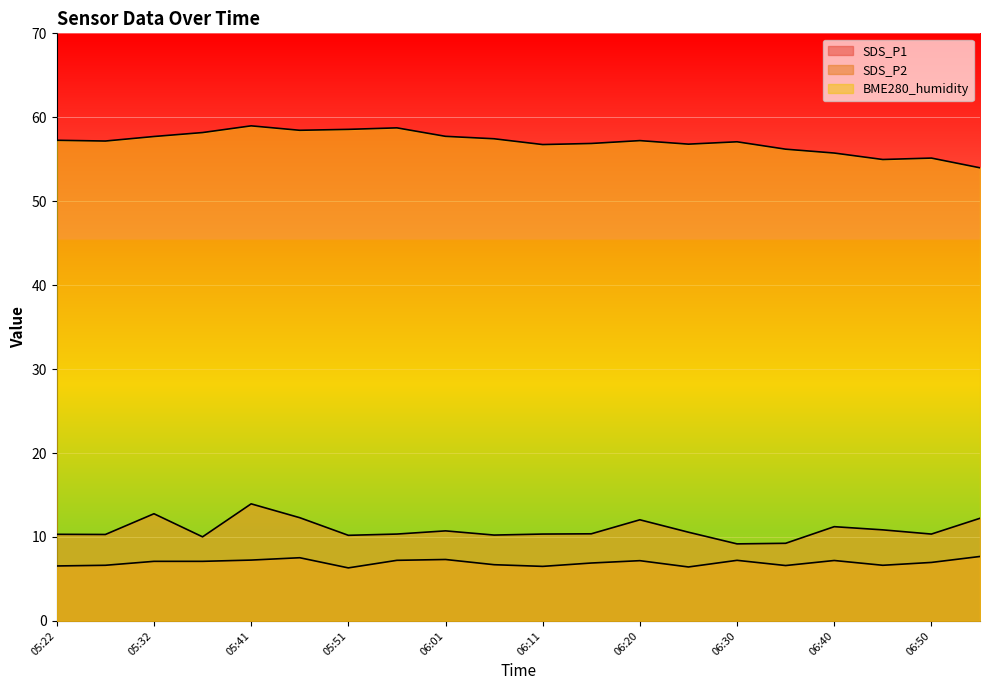

Which series has the largest total across all categories?

BME280_humidity